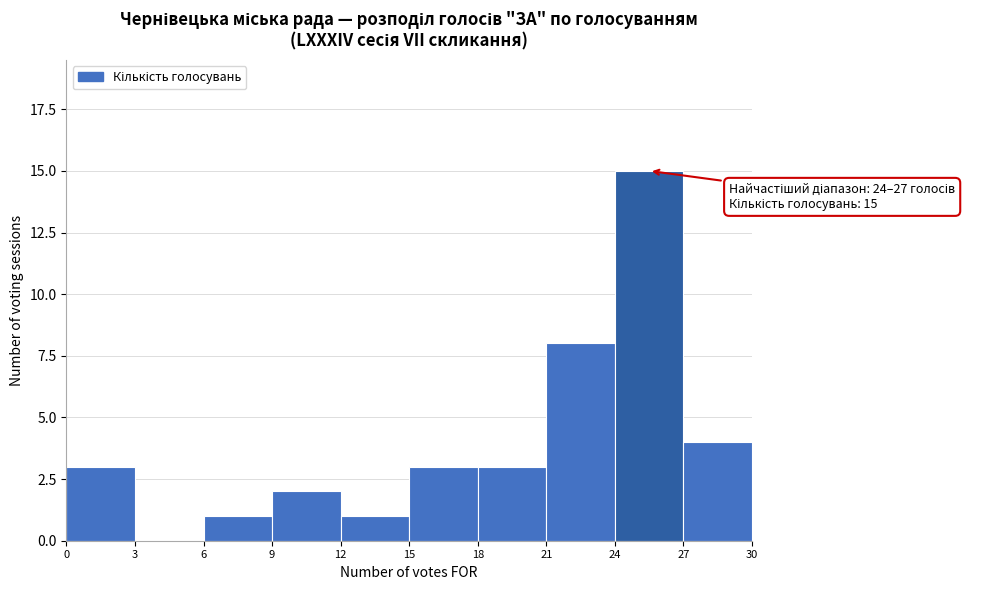

Over which range of the x-axis is the bar tallest?

24 to 27